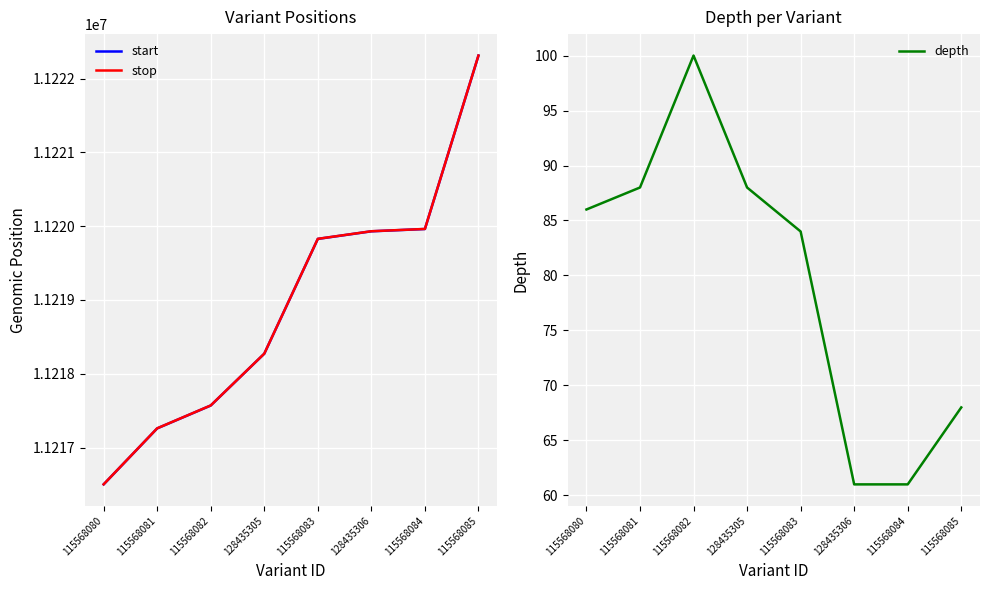

Between 115568083 and 115568084, which series saw the biggest shift?

start